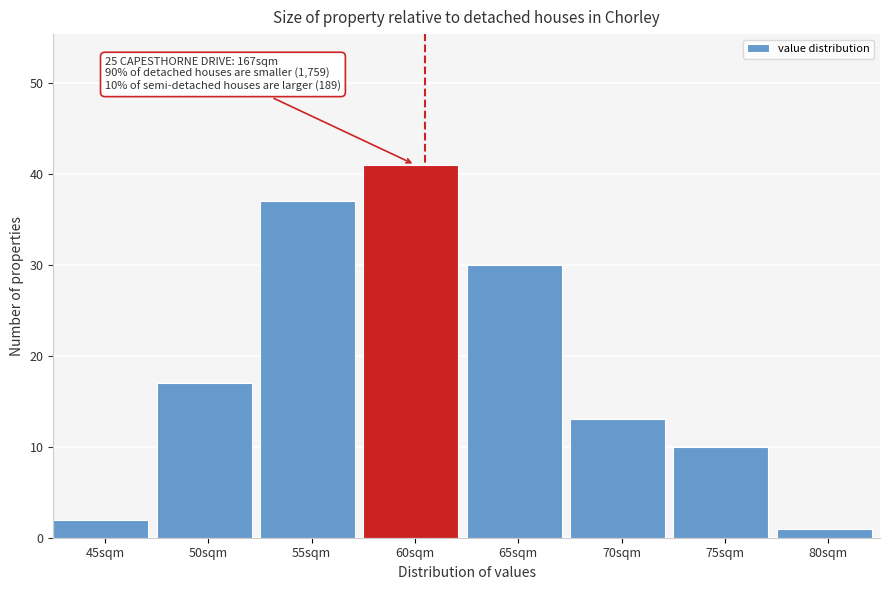

Reading left to right, what are all the values shown in this chart?

2	17	37	41	30	13	10	1